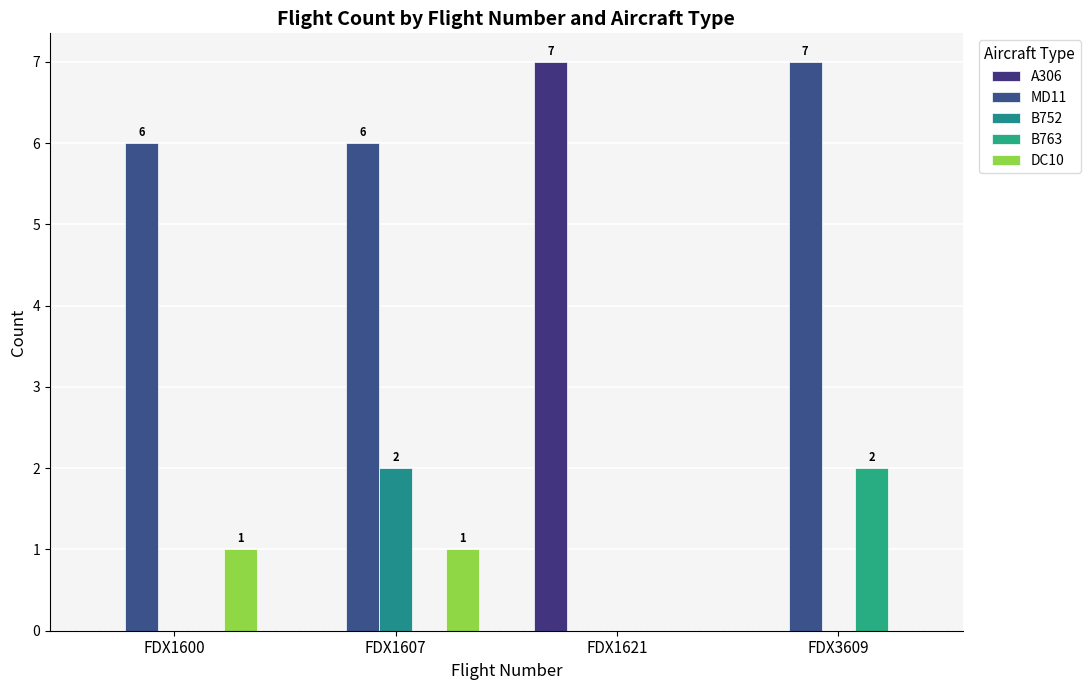

List the series in order of their peak value, lowest first.

DC10, B752, B763, A306, MD11